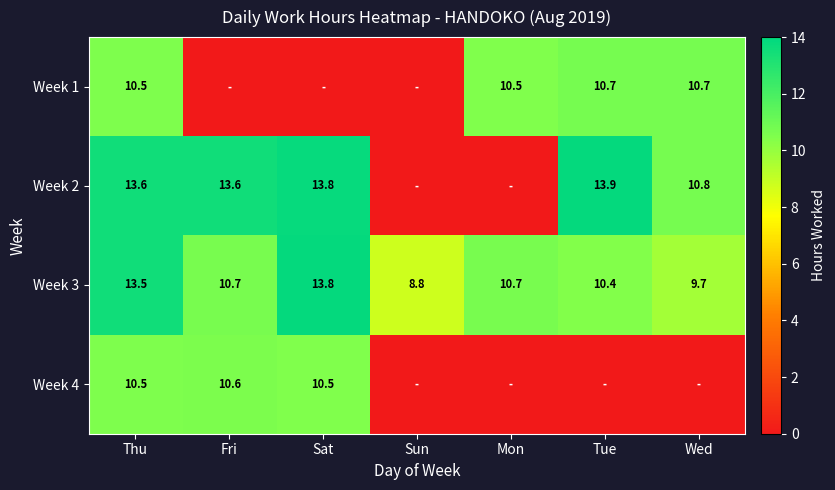

The Week 3 series shows 2.5 at Wed. True or false?

False